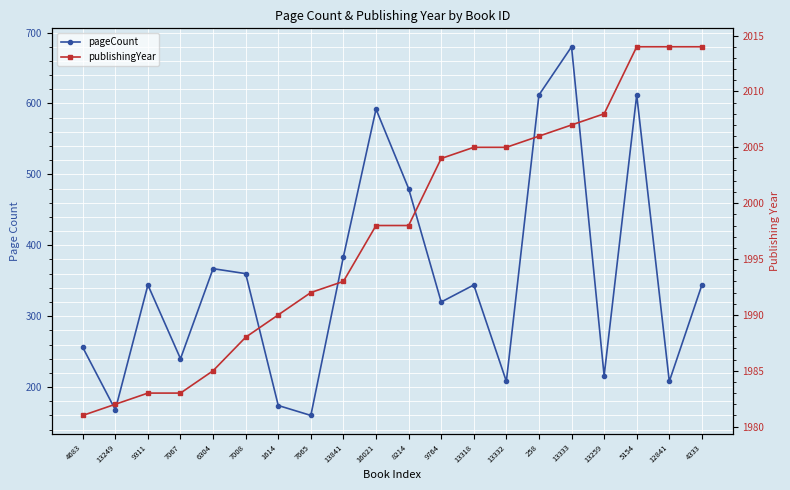

At how many categories does at least one series exceed 571?

20